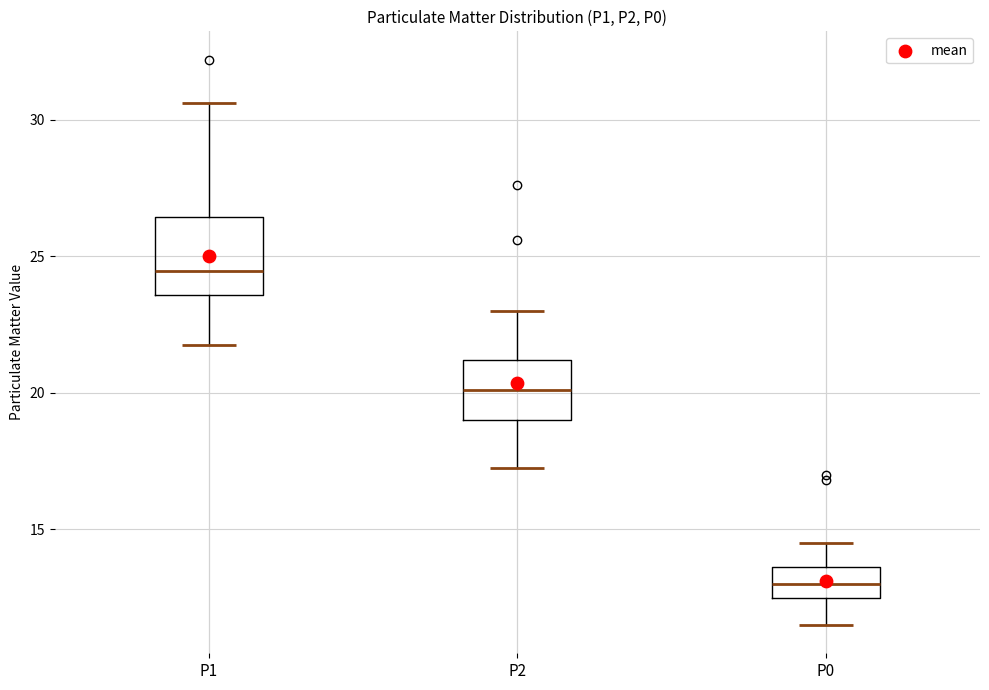

Where does the upper whisker of the box for P1 end on the y-axis? The values are not printed on the chart, so give them approximately, as read against the axis.

30.5